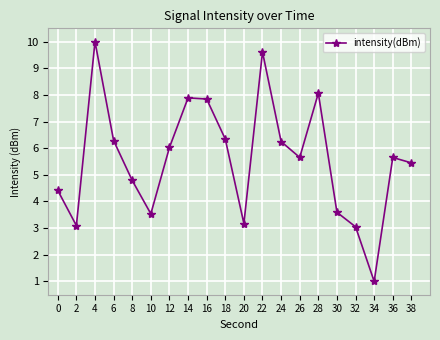

How many interior local peaks (higher than both neighbors) does the data have?

5